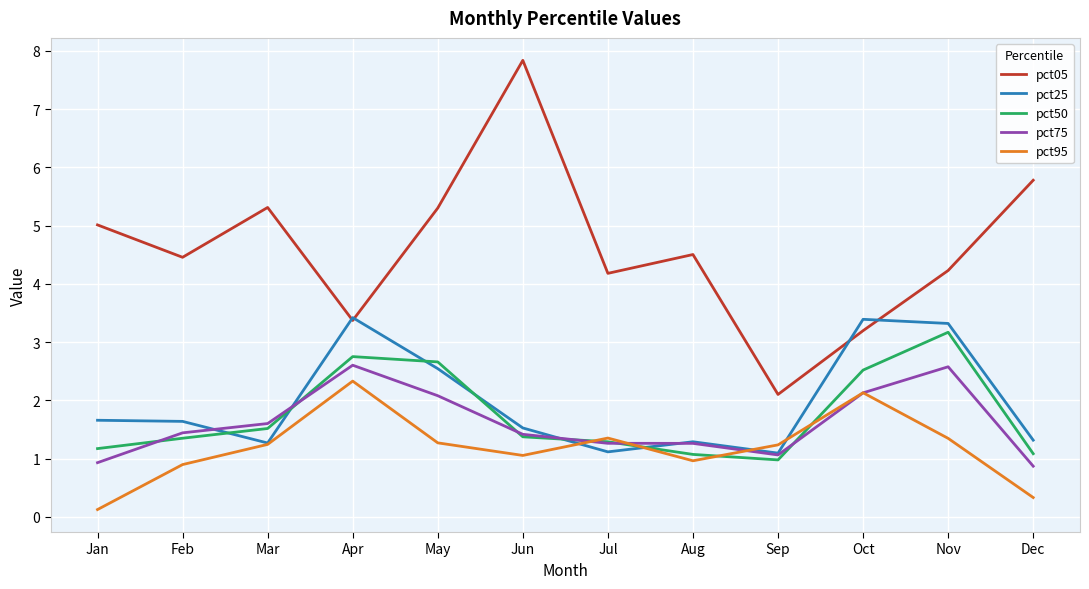

Which series has the largest range (max minus min)?

pct05